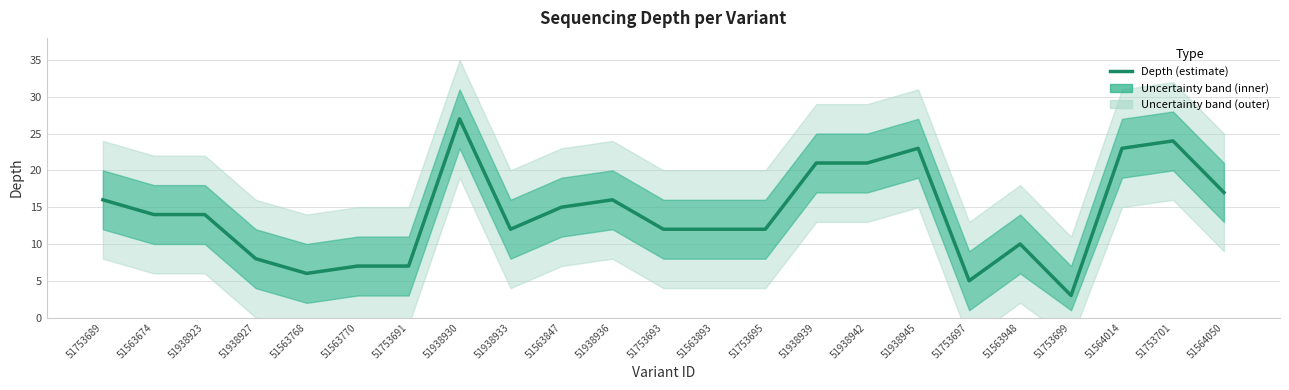

Where does the data first go above 14?

51753689